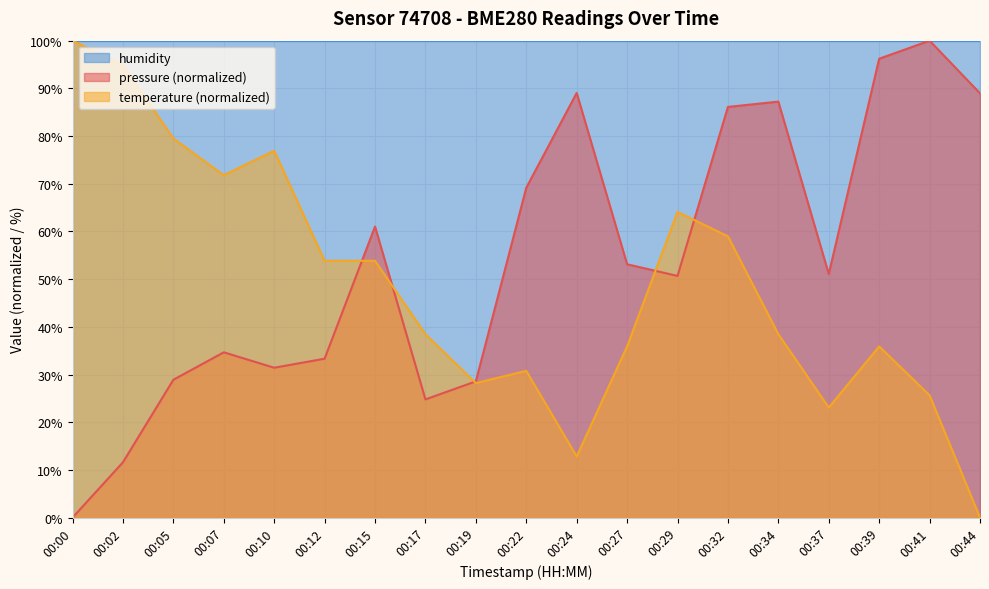

What is the difference between the pressure values at 00:00 and 00:17?

24.8